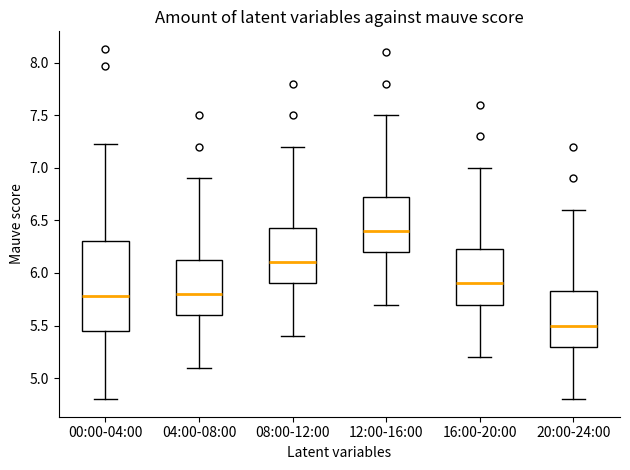

Where is the upper edge of the box for 08:00-12:00 on the y-axis? The values are not printed on the chart, so give them approximately, as read against the axis.

6.45